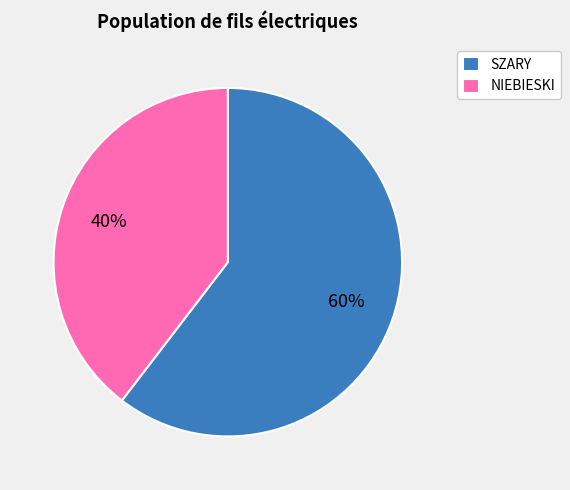

Is SZARY the majority of the pie?

Yes